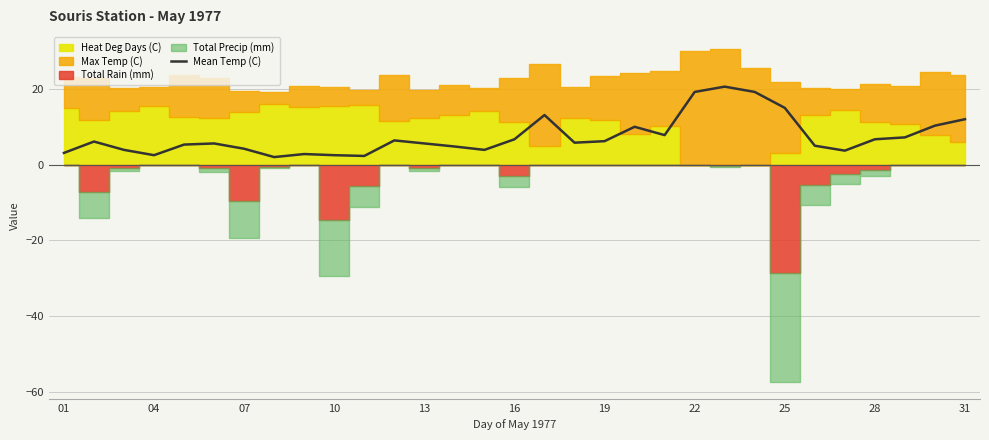

What is the difference between the second highest and minimum values?

17.2